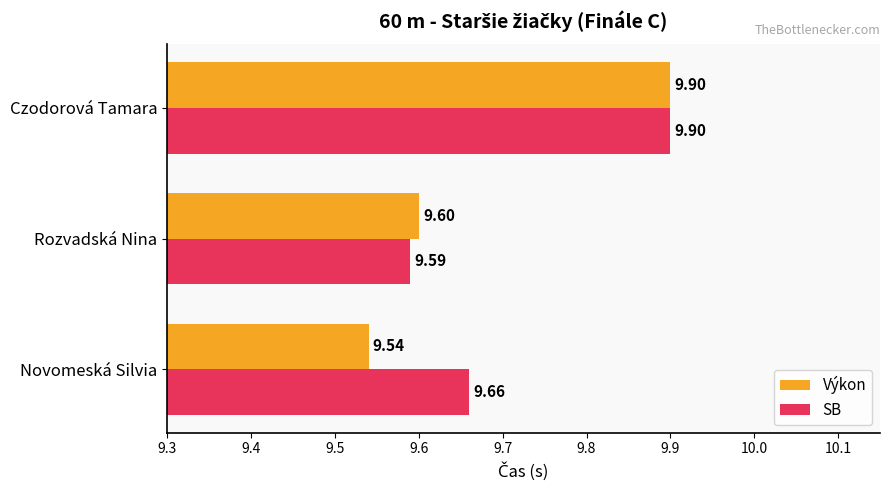

What is the total value across all series at Czodorová Tamara?

19.8